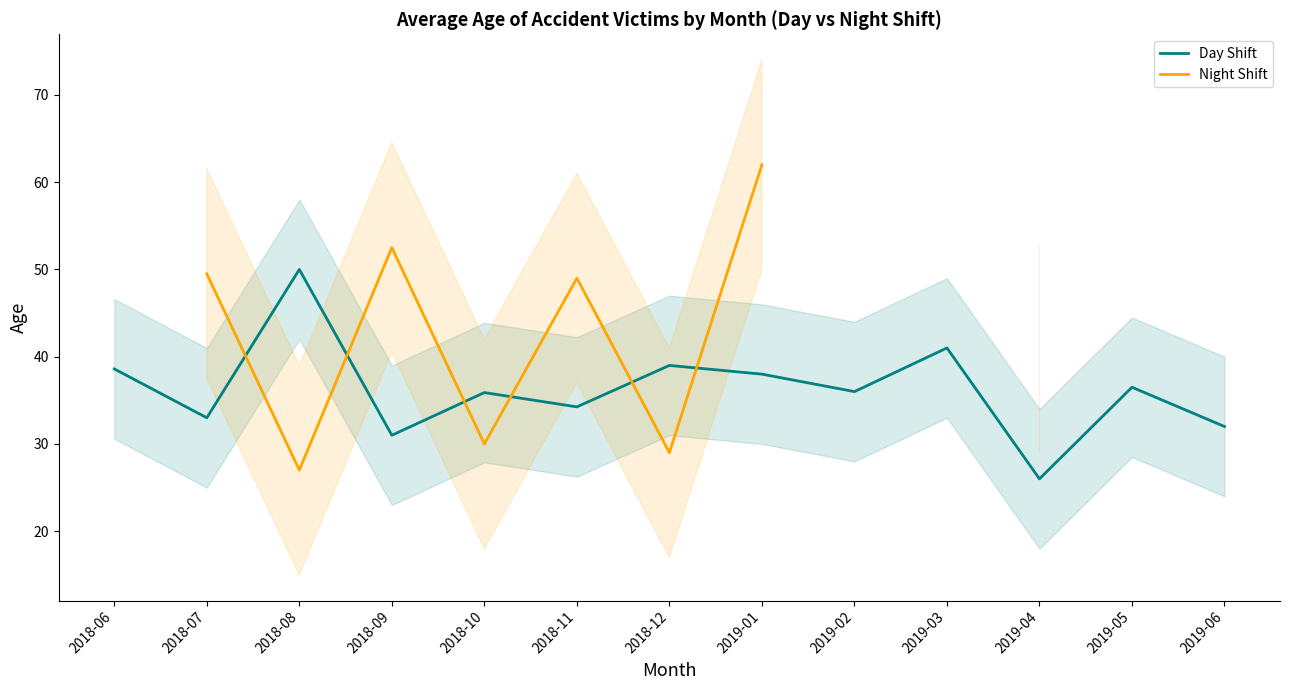

What is the difference between the highest and lowest values at 2019-01?

24.0